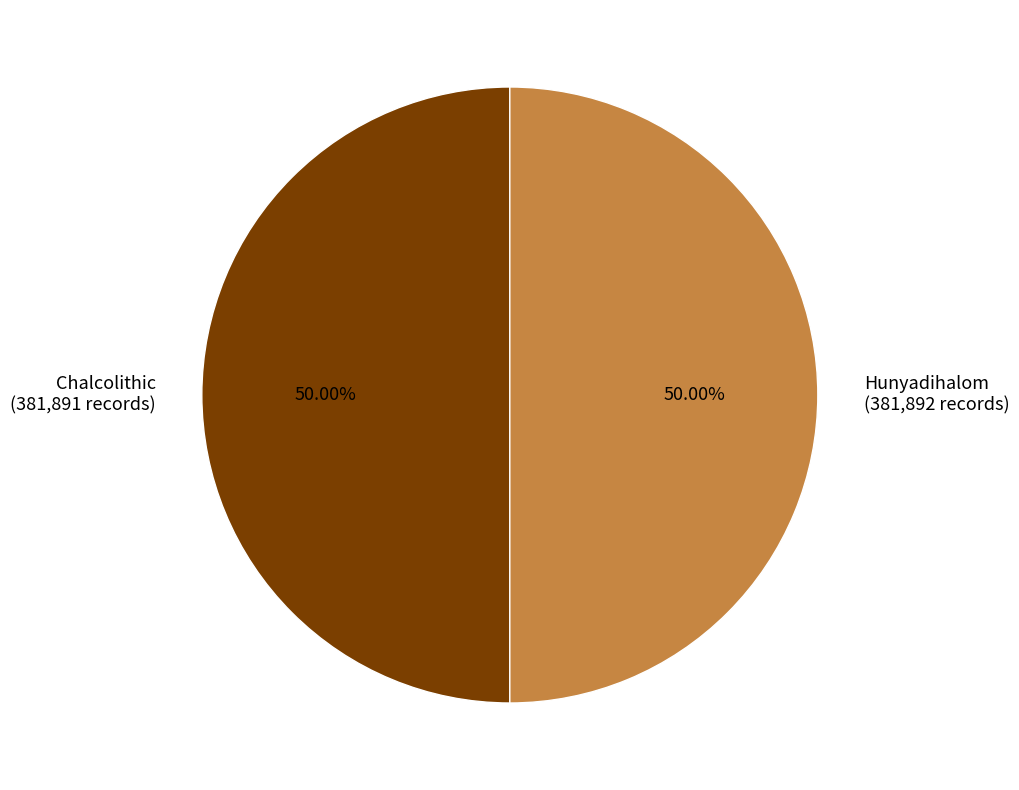

Combined, do Hunyadihalom and Chalcolithic account for over 50%?

Yes